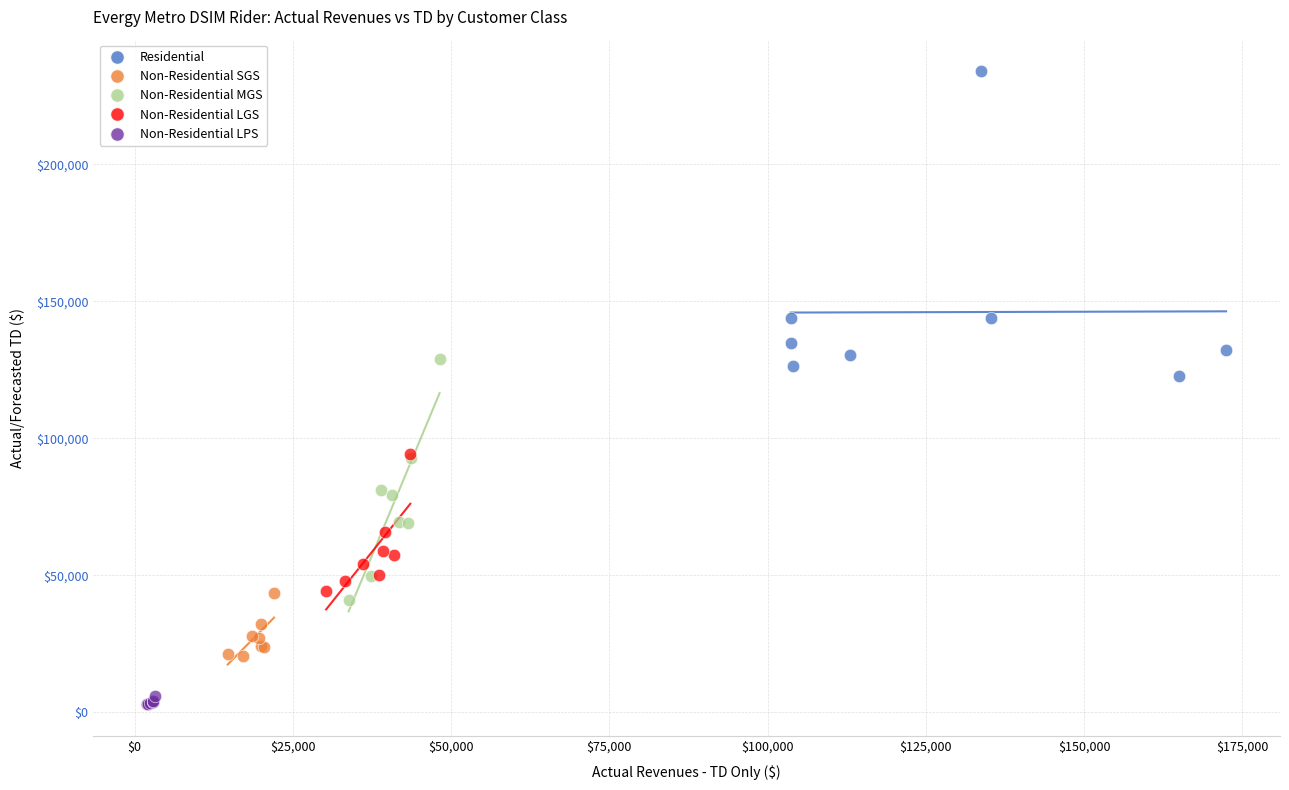

Which series reaches the minimum Y coordinate?

Non-Residential LPS